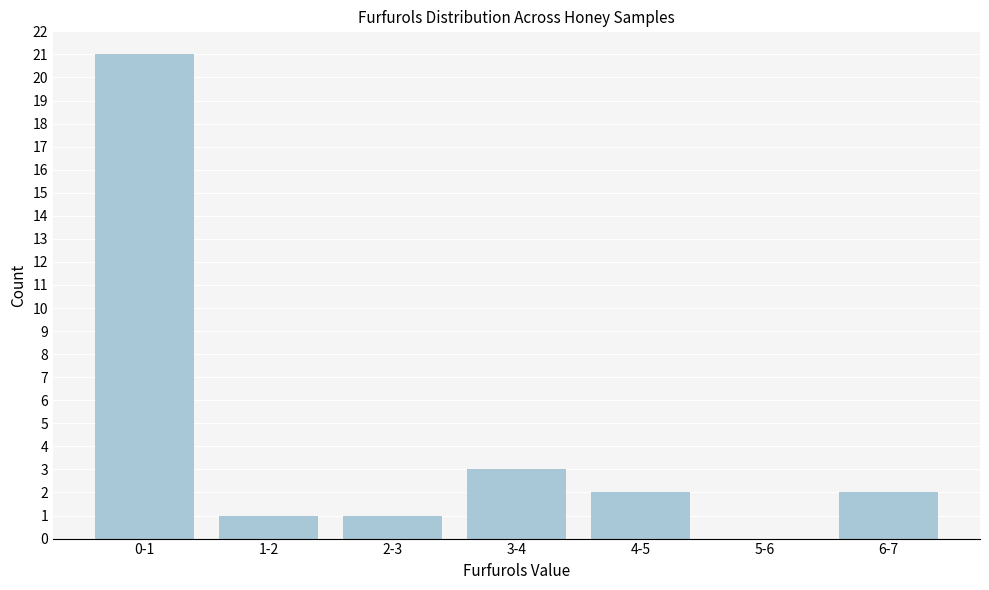

Reading left to right, extract all data points from this chart.

0-1=21	1-2=1	2-3=1	3-4=3	4-5=2	5-6=0	6-7=2